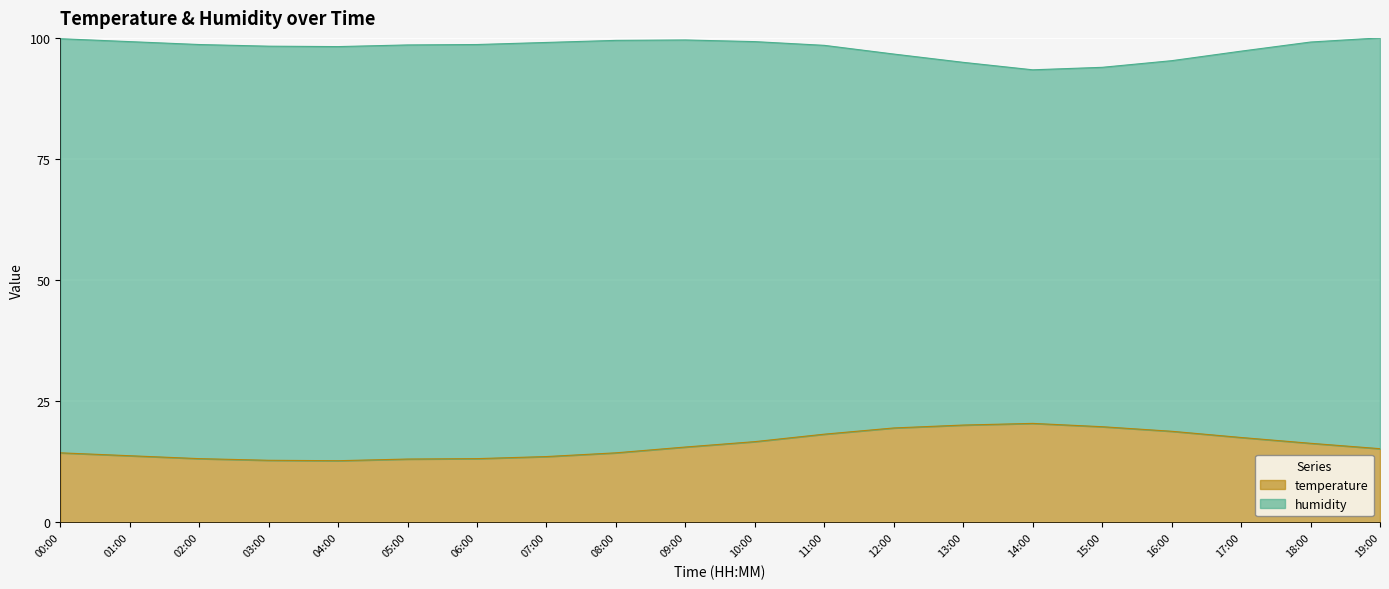

Does the chart display data point markers on the line(s)?

No